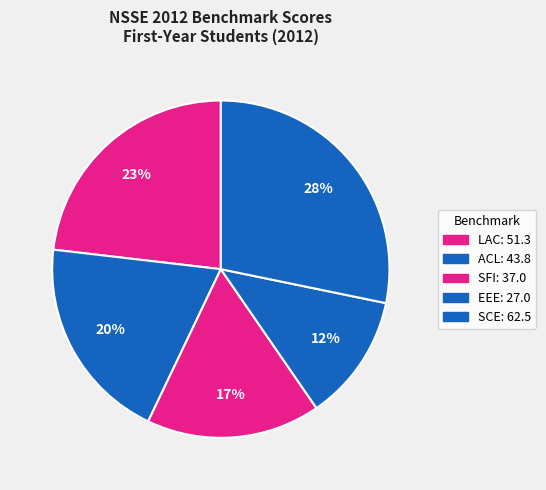

What is the largest slice in the pie chart?

SCE